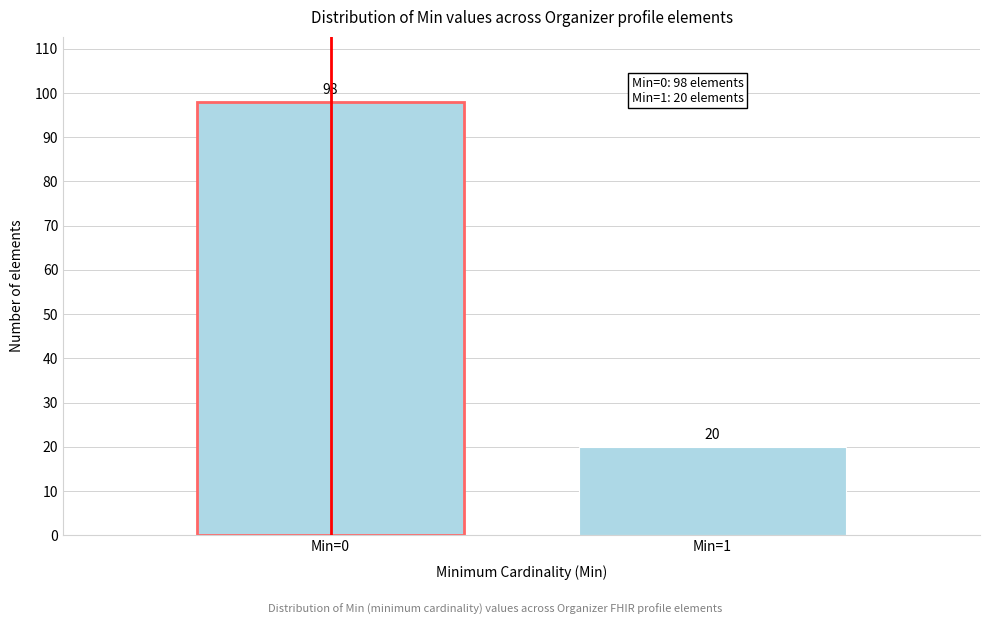

Reading left to right, what are all the values shown in this chart?

98	20